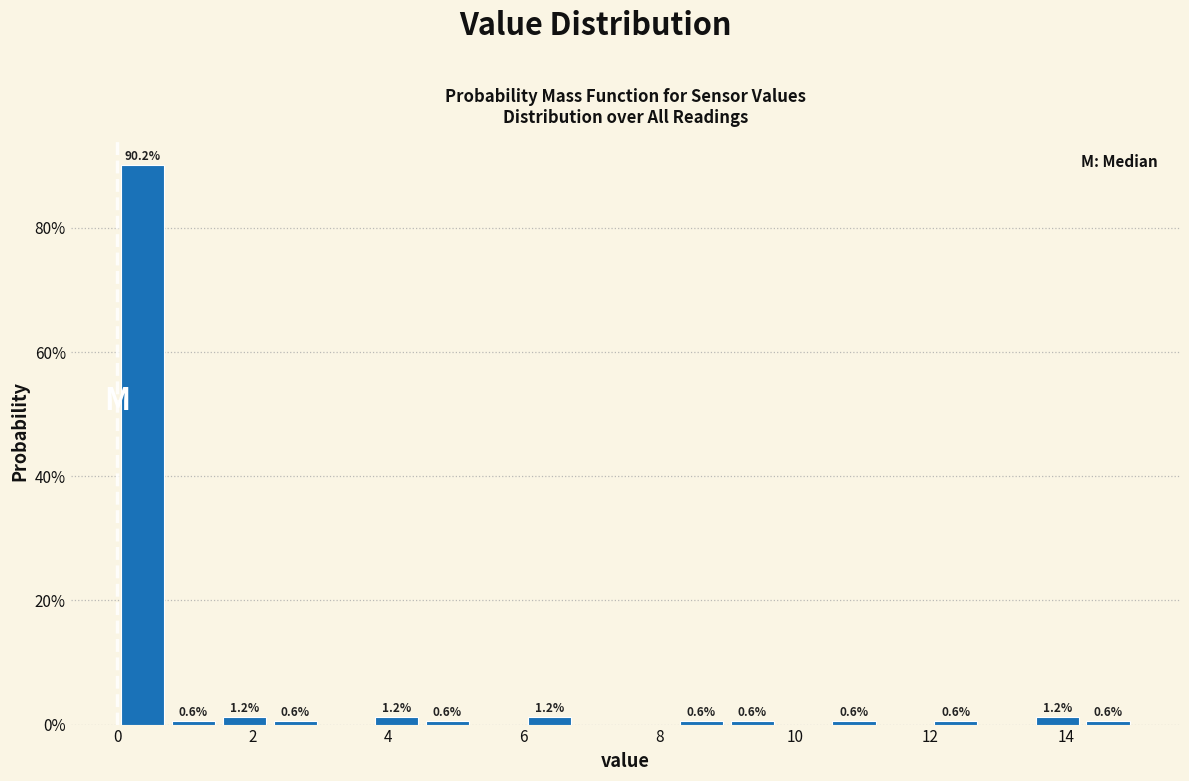

Read against the x-axis, roughly where is the centre of the tallest bar?

0.4